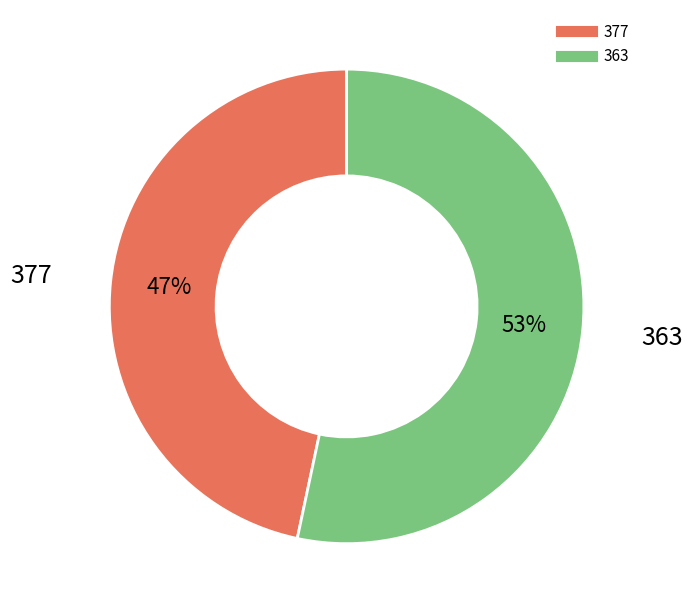

To the nearest percent, what is the average slice percentage?

50%